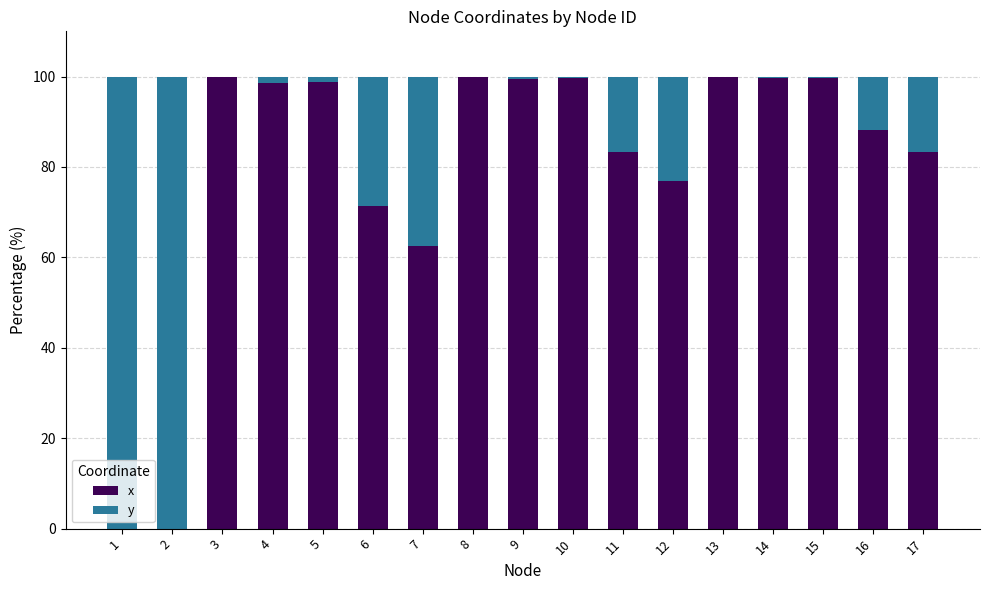

What is the sum of all x values?

1361.5